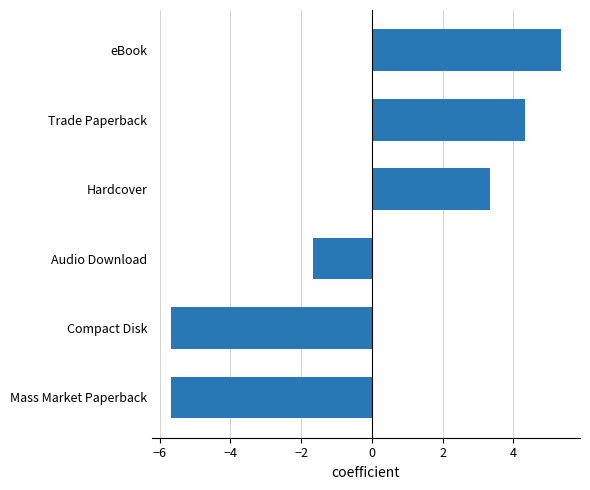

Which label corresponds to the largest value in the chart?

eBook